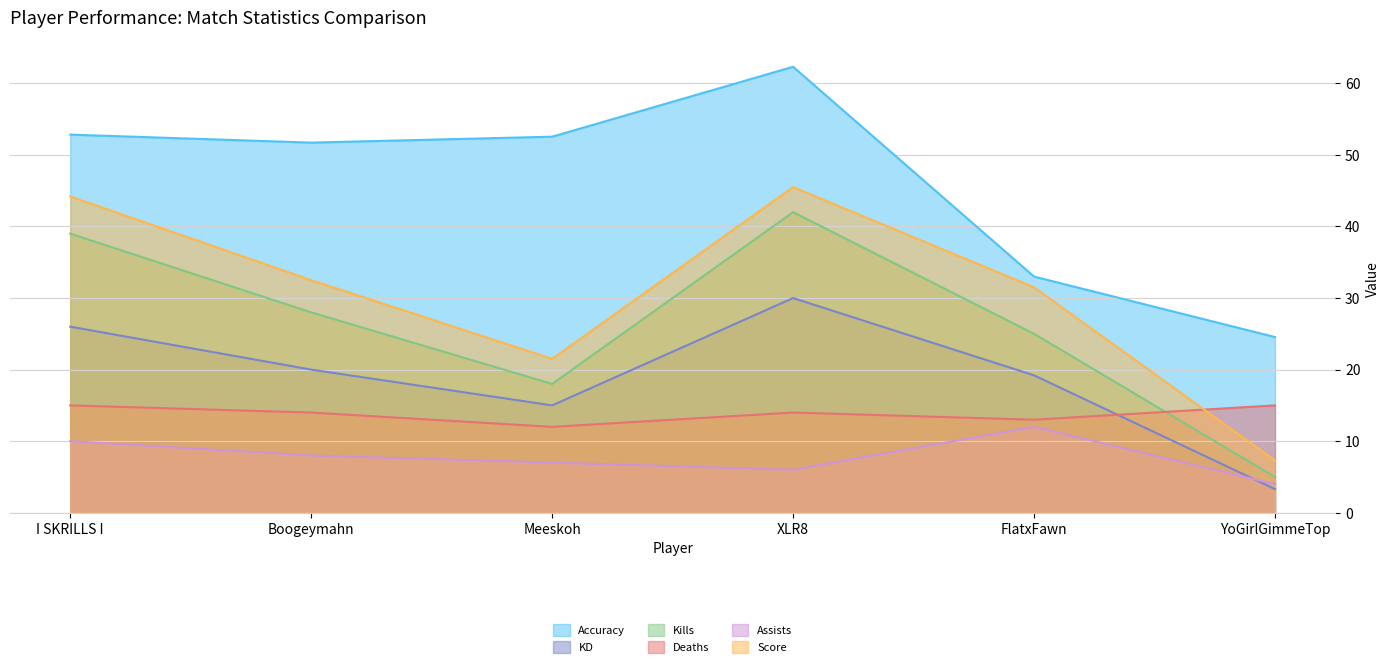

What is the difference between the maximum and minimum values in the Kills series?

37.0